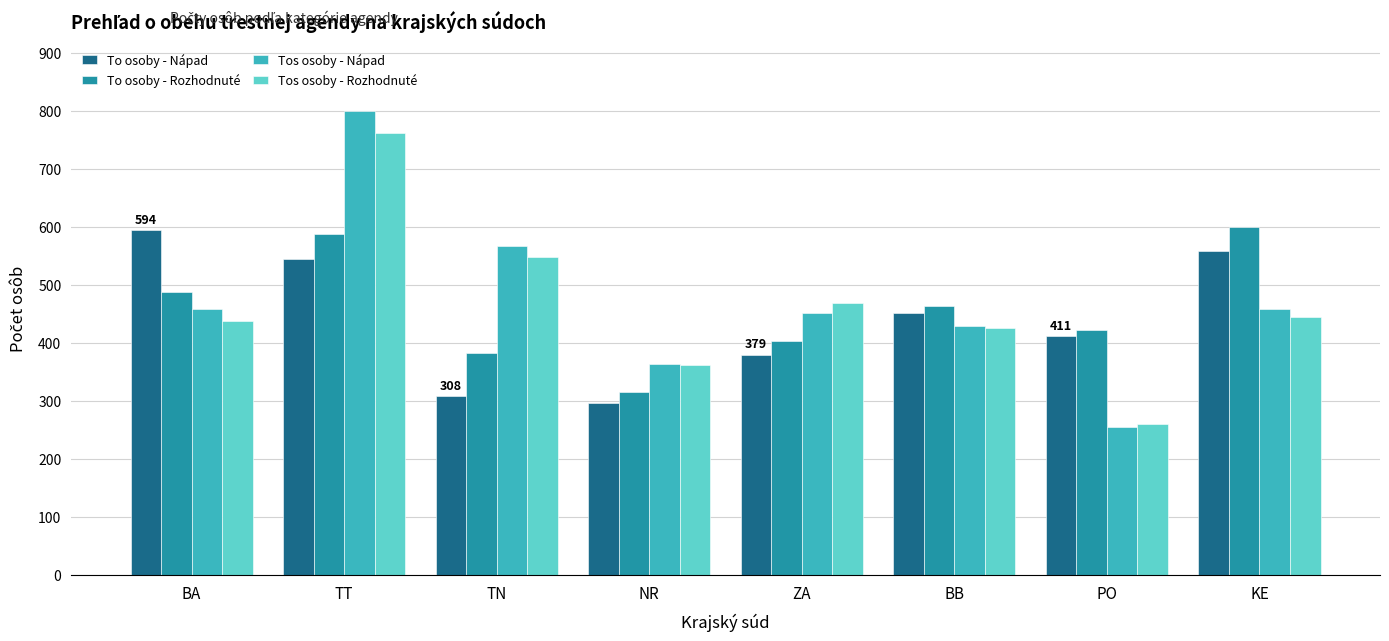

Is the value of Tos osoby - Nápad at TT greater than the value of To osoby - Nápad at BB?

Yes